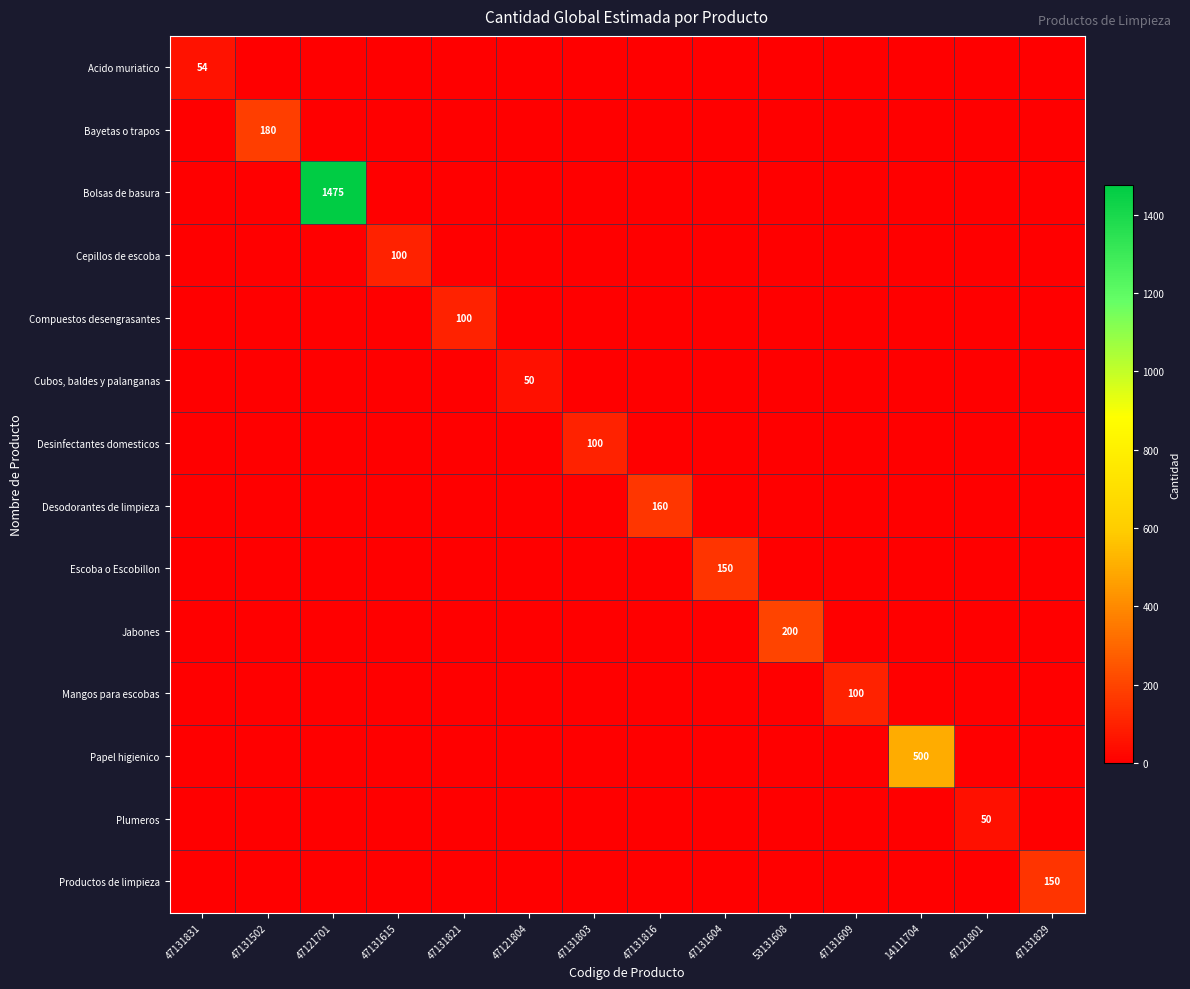

How many series are shown in this chart?

14